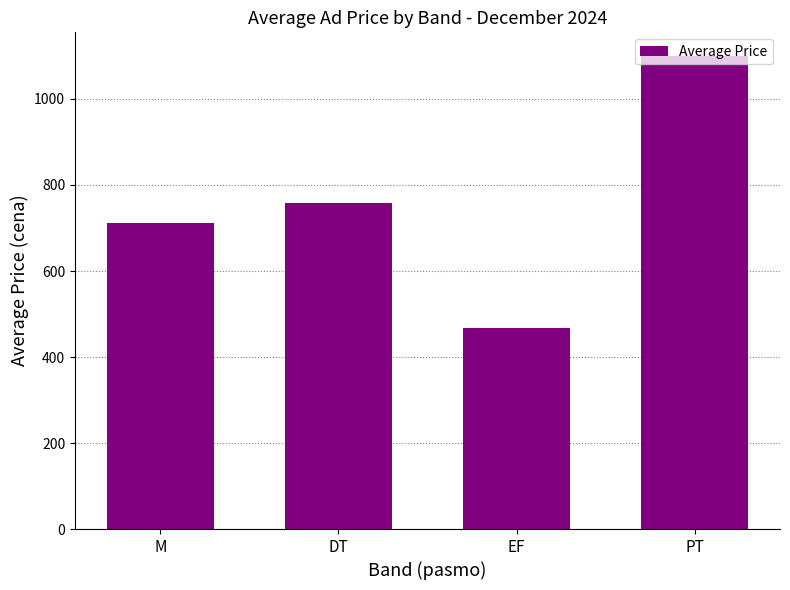

What is the minimum value shown in the chart?

466.7